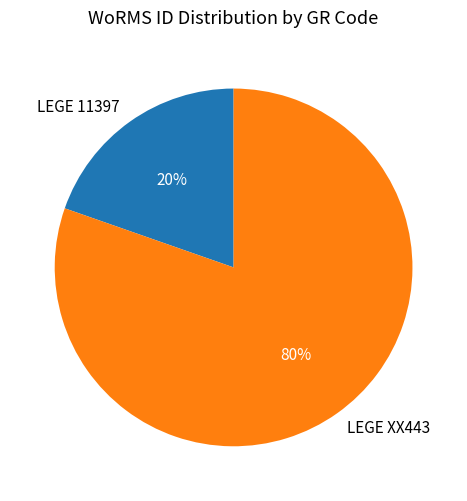

Which has a higher value, LEGE 11397 or LEGE XX443?

LEGE XX443